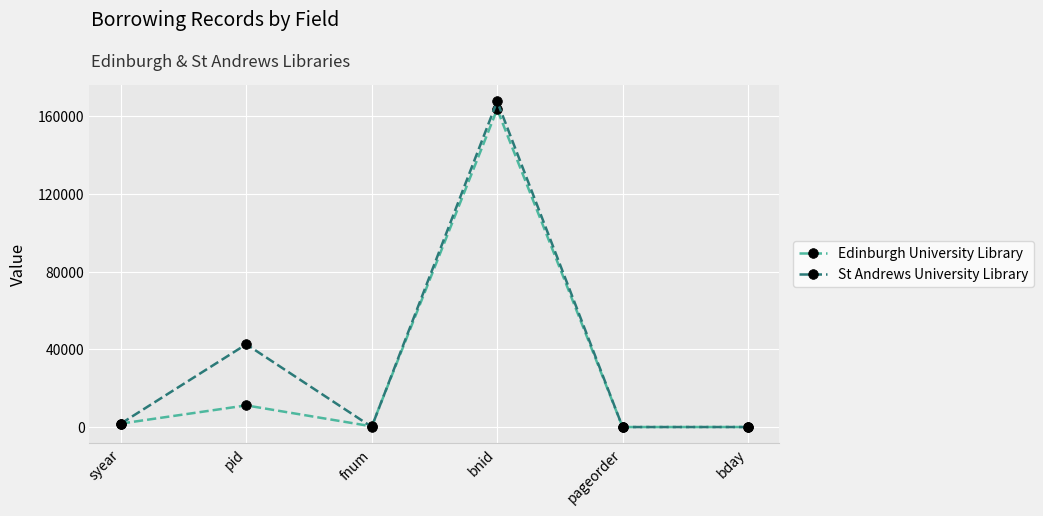

What position from the left is pid?

2